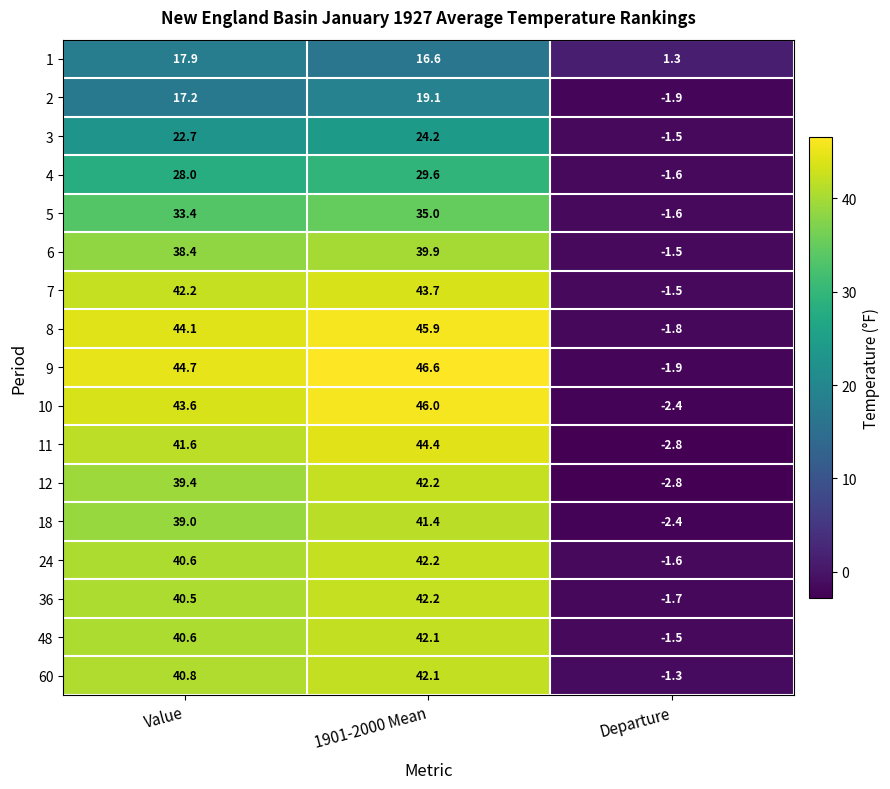

How many negative values does the 24 series have?

1